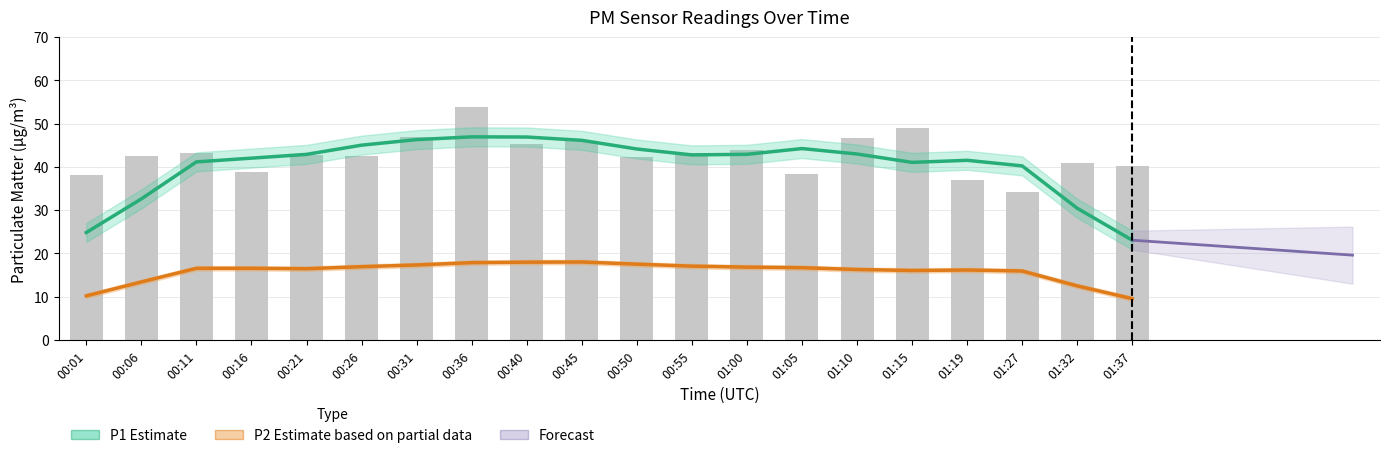

What is the difference between the P2 Estimate (partial) values at 00:06 and 00:55?

3.6